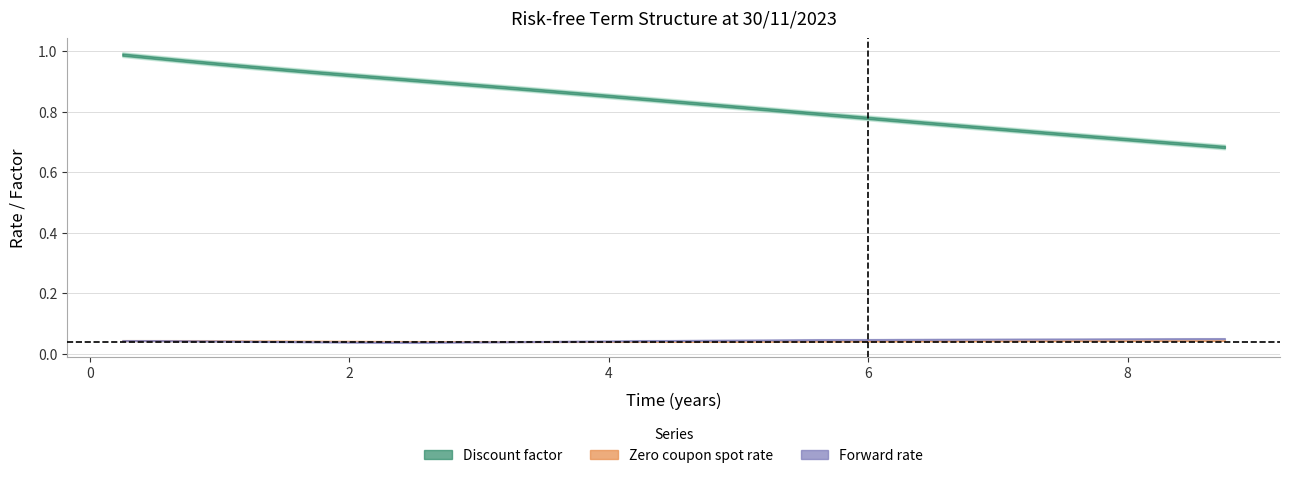

True or false: Discount factor and Zero coupon spot rate intersect in this chart.

False